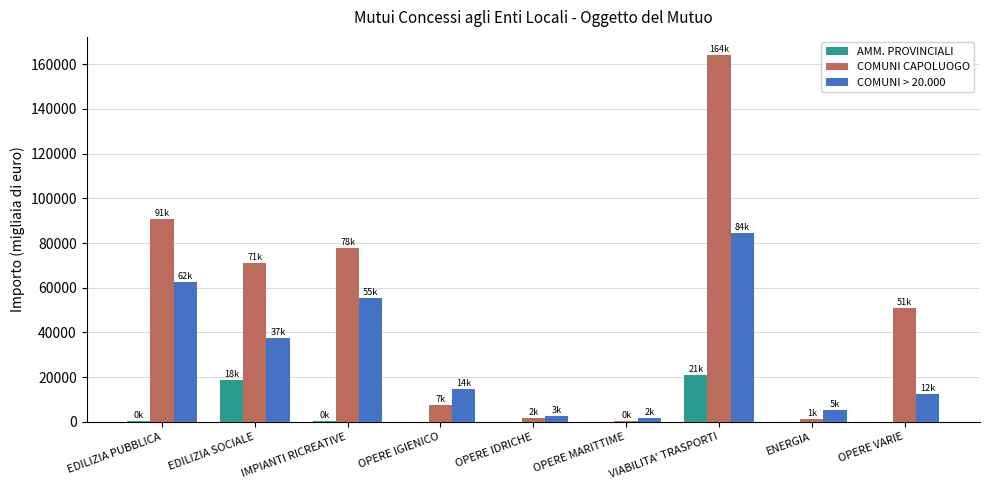

The value of AMM. PROVINCIALI at EDILIZIA SOCIALE is 18494. True or false?

True